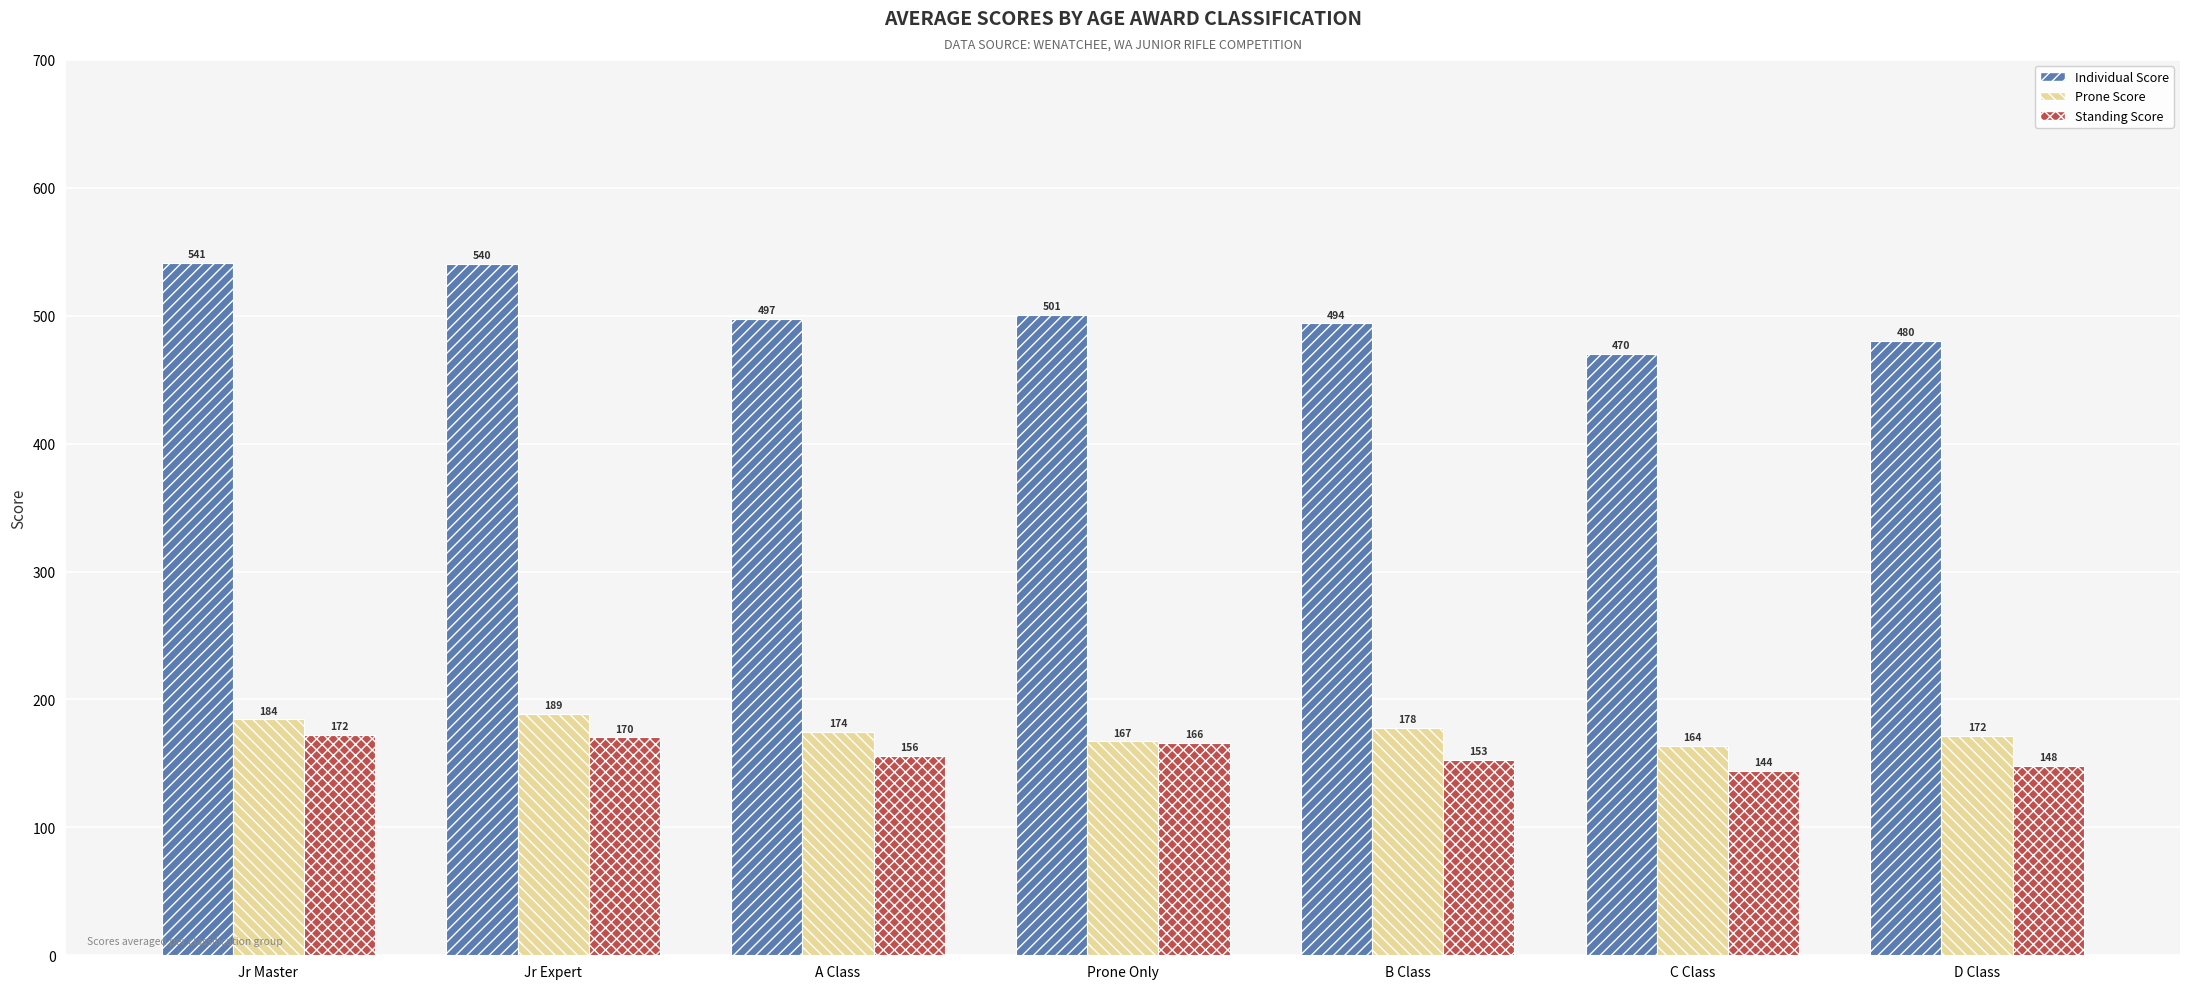

Which category has the lowest value across all series?

C Class